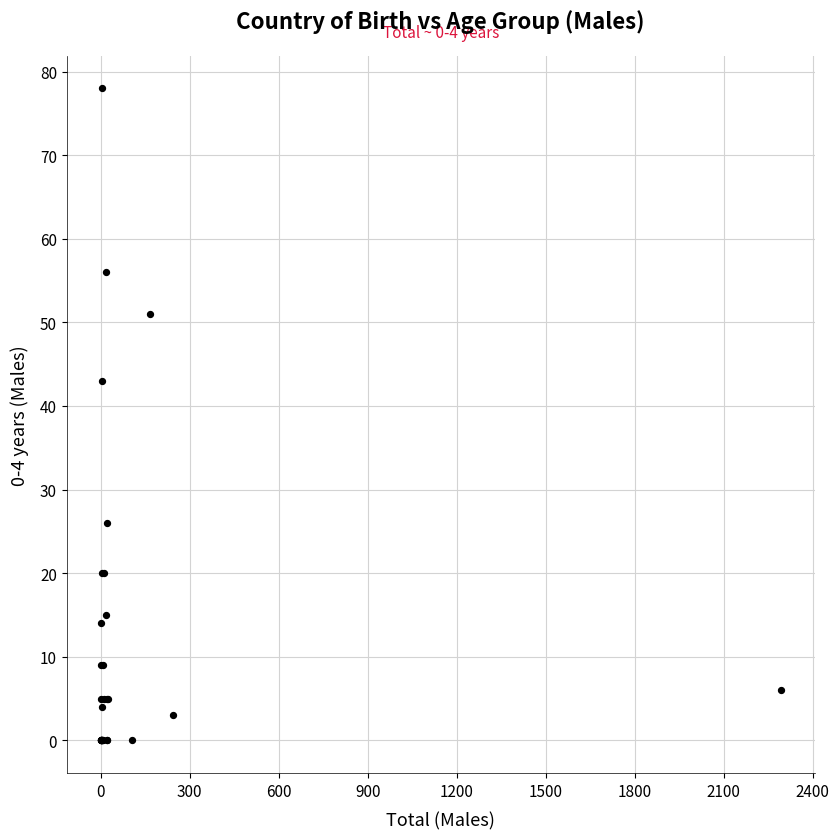

What Y value in the scatter plot is closest to 39?

43